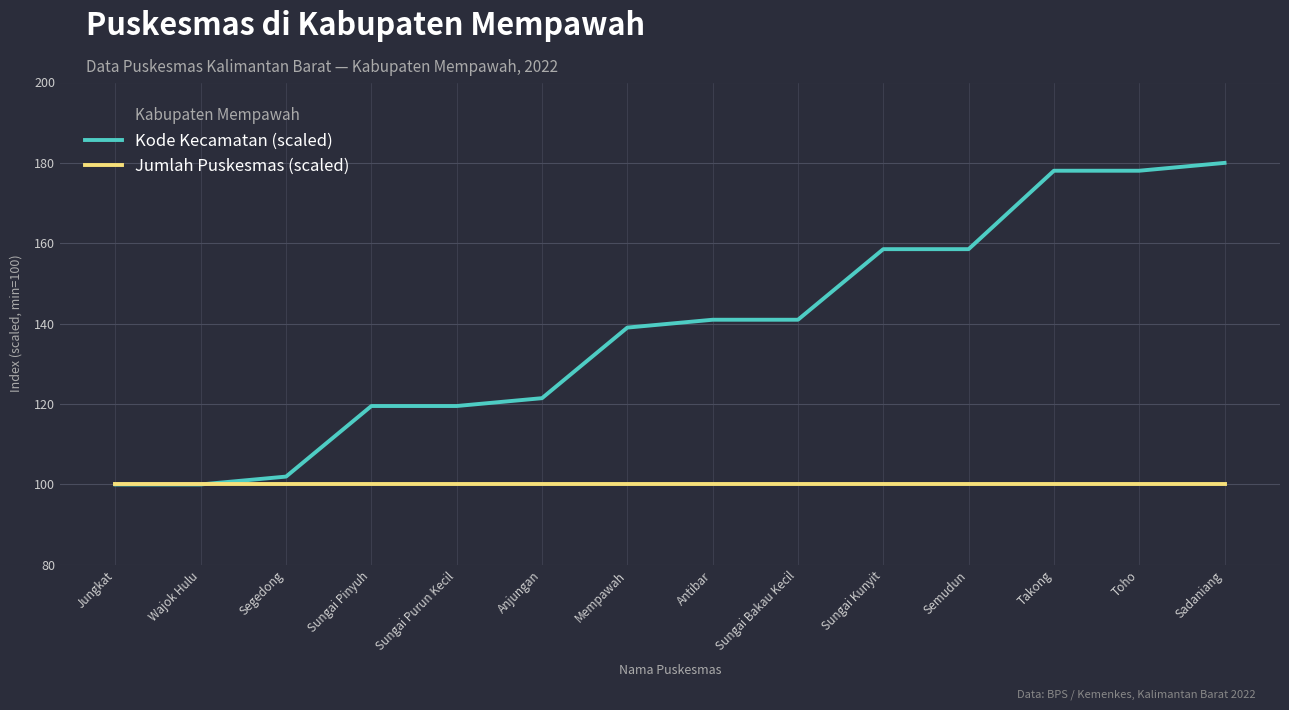

At Sungai Purun Kecil, list the series in order from smallest to largest.

Jumlah Puskesmas (scaled), Kode Kecamatan (scaled)